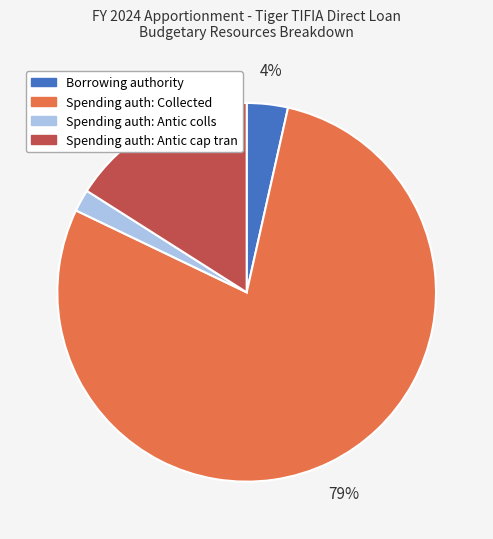

To the nearest percent, what is the average slice percentage?

25%